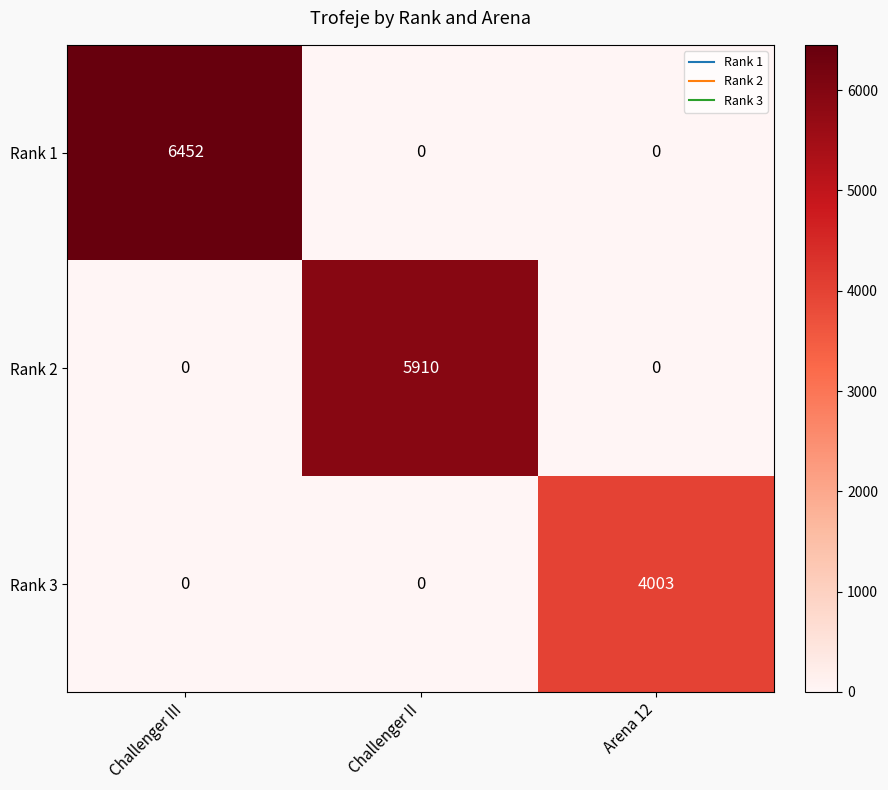

Count the Rank 3 values in the range 0 to 4003.

3